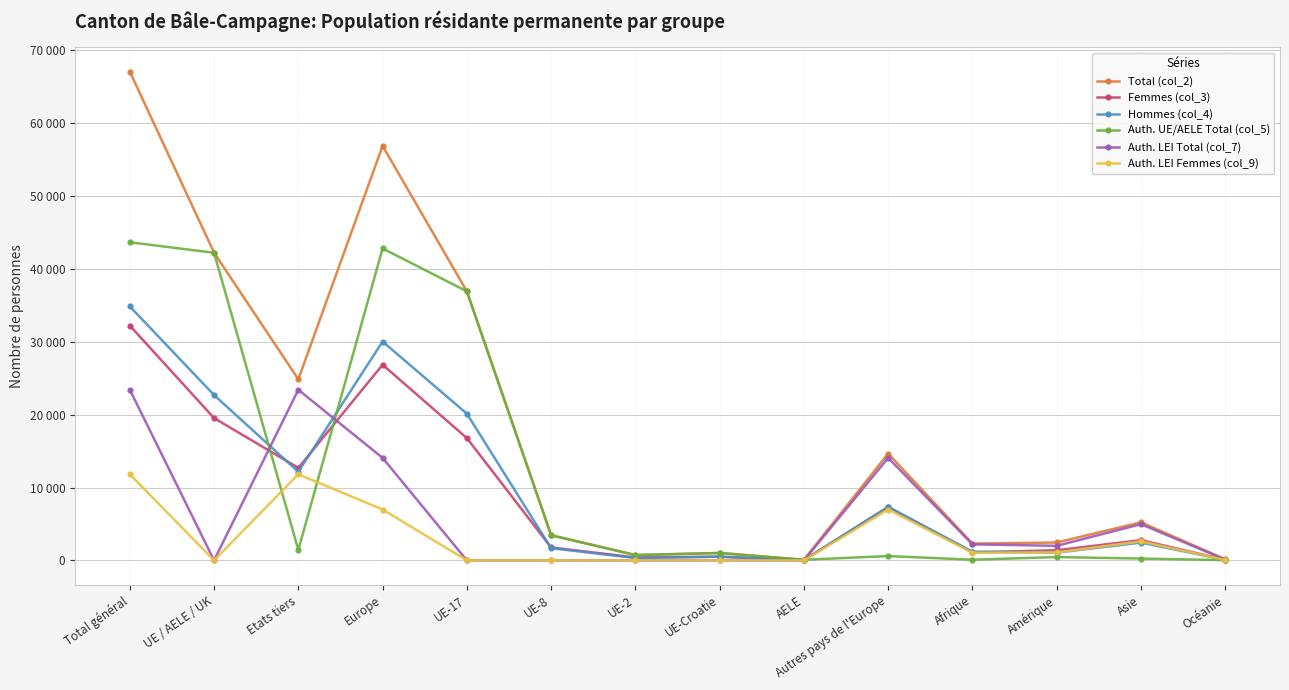

What are all the series names shown in the legend?

Total (col_2), Femmes (col_3), Hommes (col_4), Auth. UE/AELE Total (col_5), Auth. LEI Total (col_7), Auth. LEI Femmes (col_9)